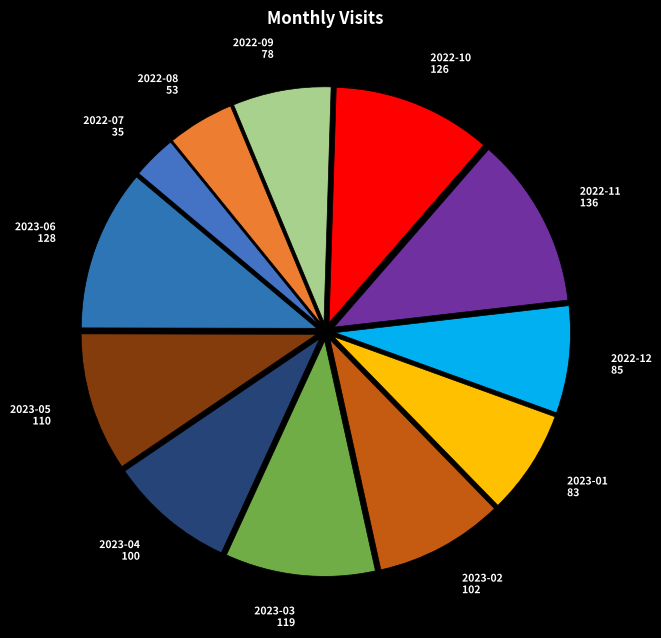

Does 2022-12 account for over 50% of the chart?

No